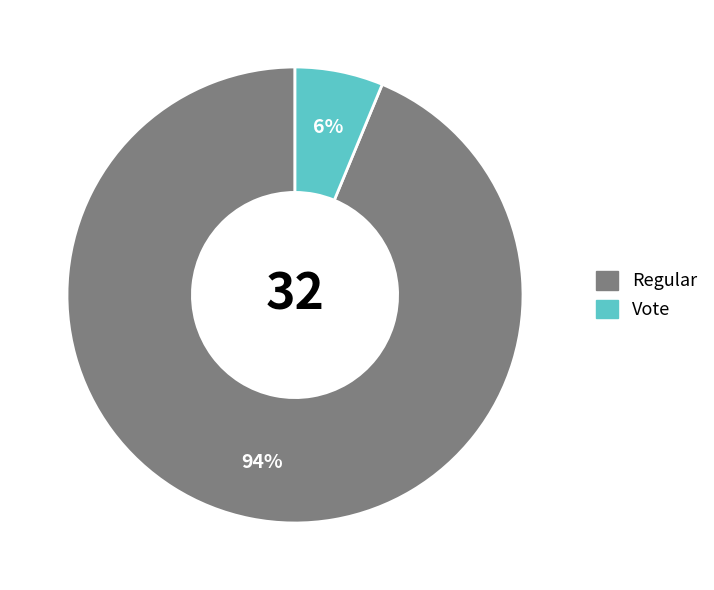

To the nearest percent, what is the combined percentage of Vote and Regular?

100%